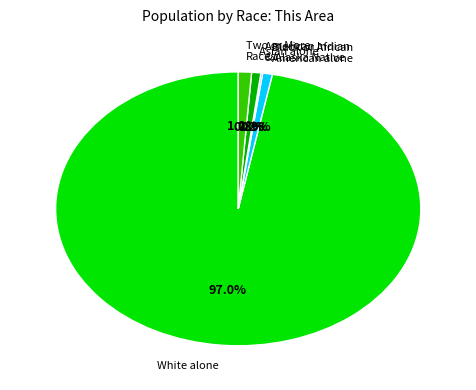

Does any single category account for the majority?

Yes